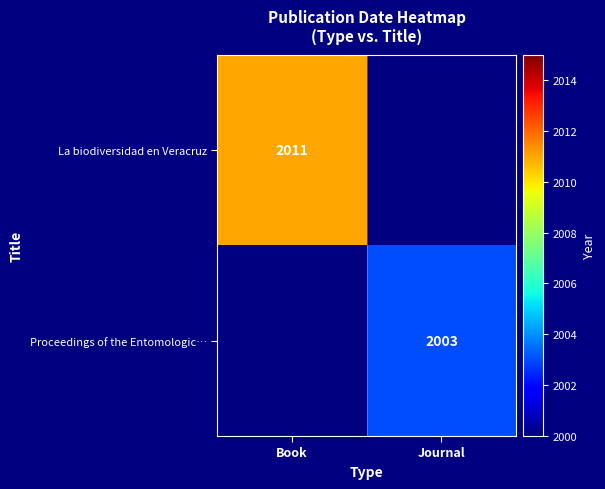

The value of La biodiversidad en Veracruz at Book is 800. True or false?

False